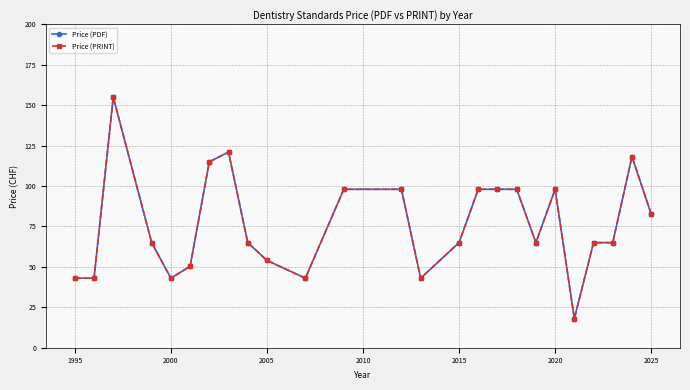

Is this an area chart (filled region under the line)?

No